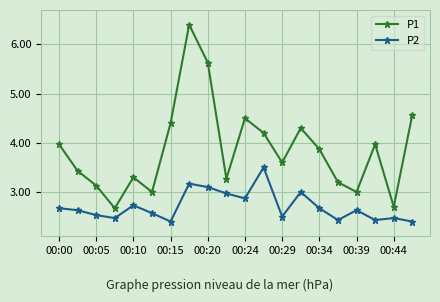

What is the difference between the maximum and minimum values in the P2 series?

1.1